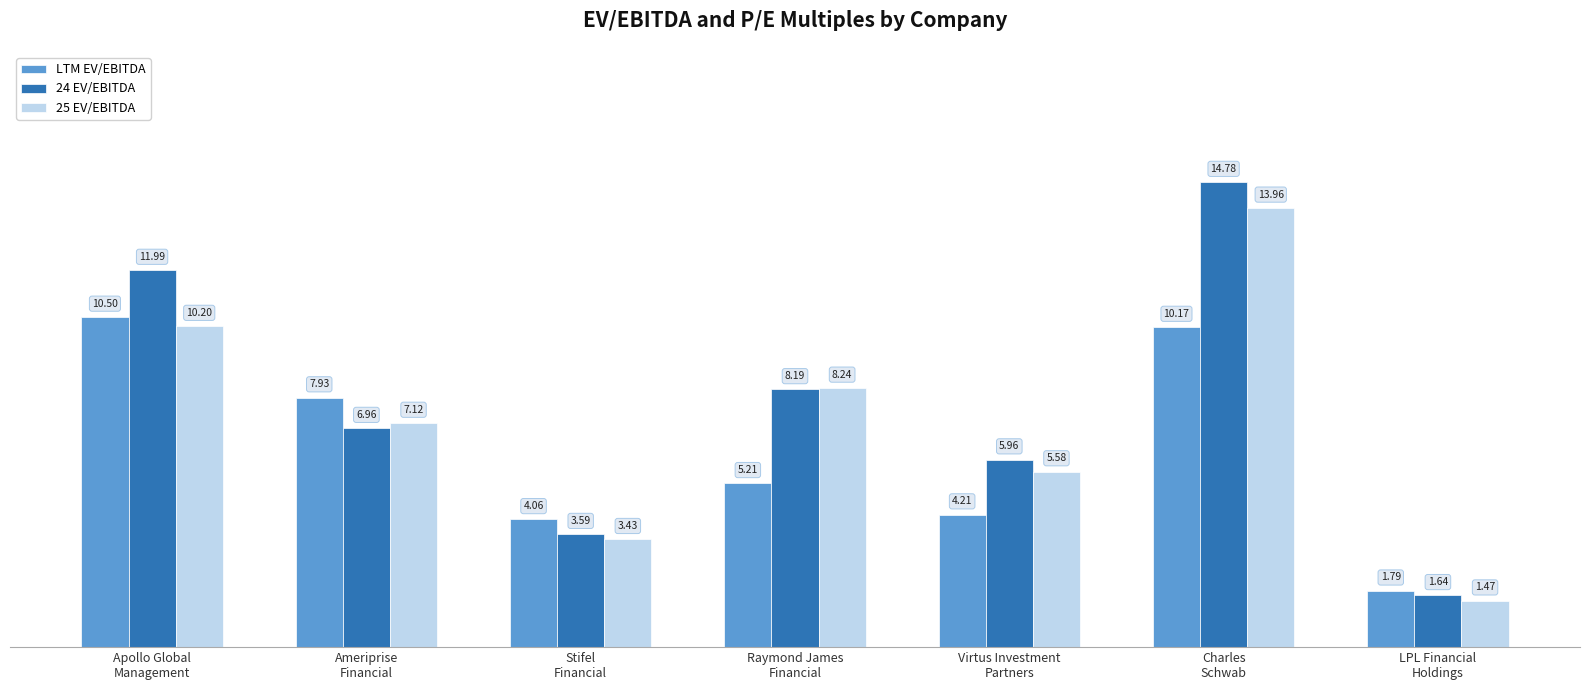

What is the sum of all LTM EV/EBITDA values?

43.9